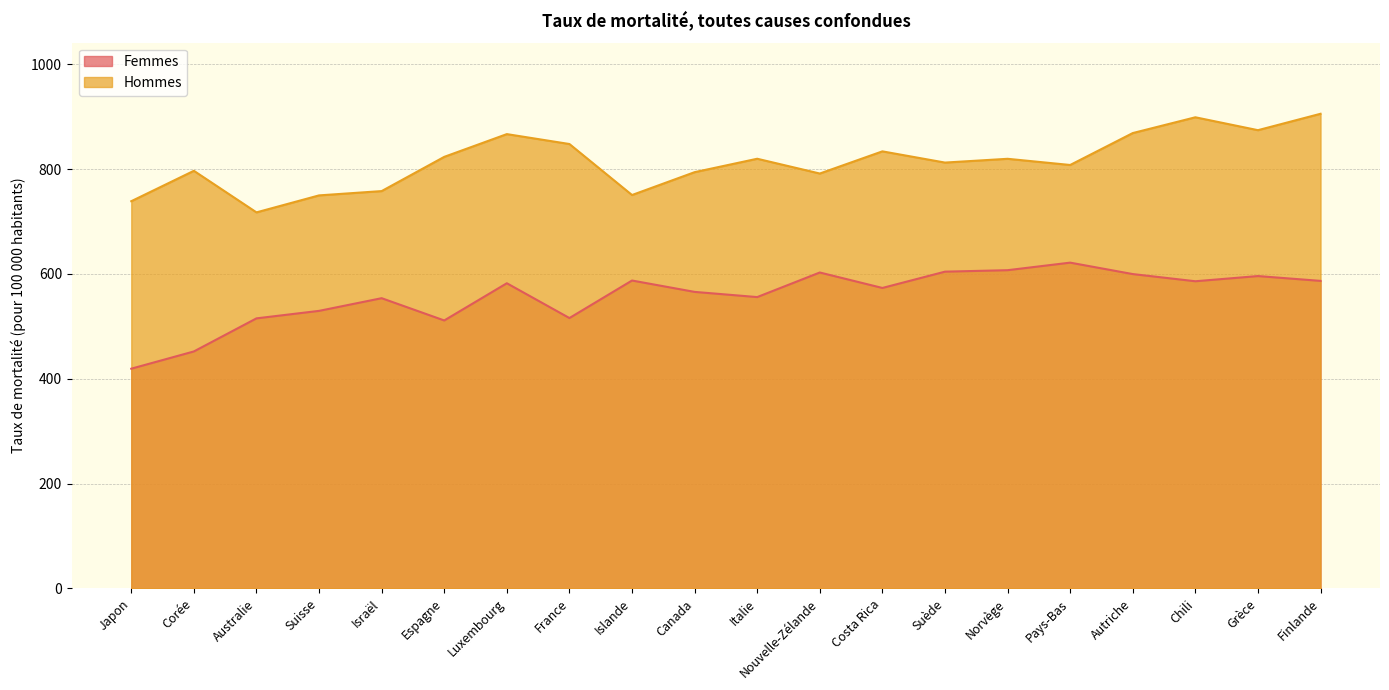

Which series has the largest range (max minus min)?

Femmes